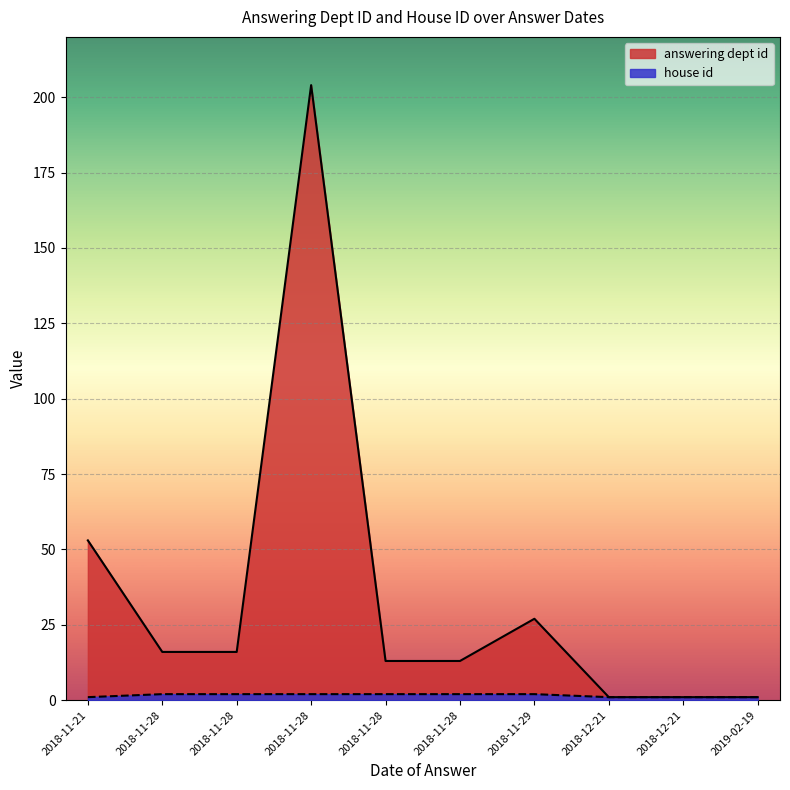

Is it true that house id equals 0 at 2018-12-21?

False